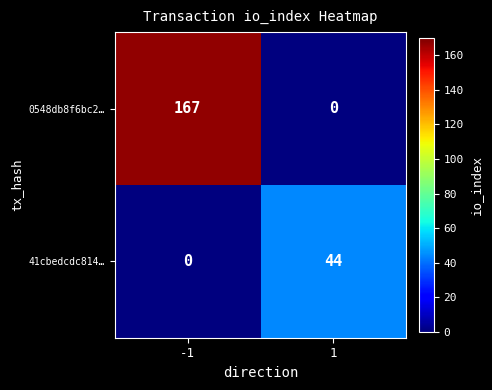

At which category is the sum across all series the highest?

-1